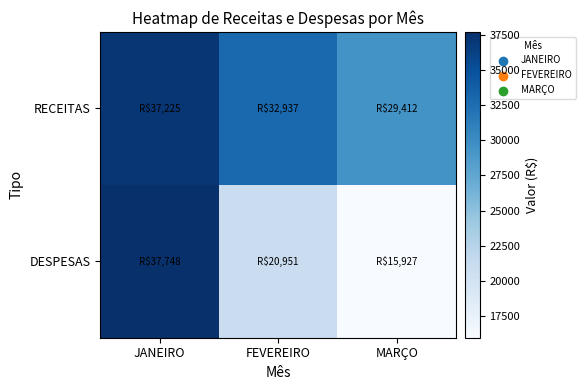

What is the difference between the highest and lowest values at FEVEREIRO?

11985.8